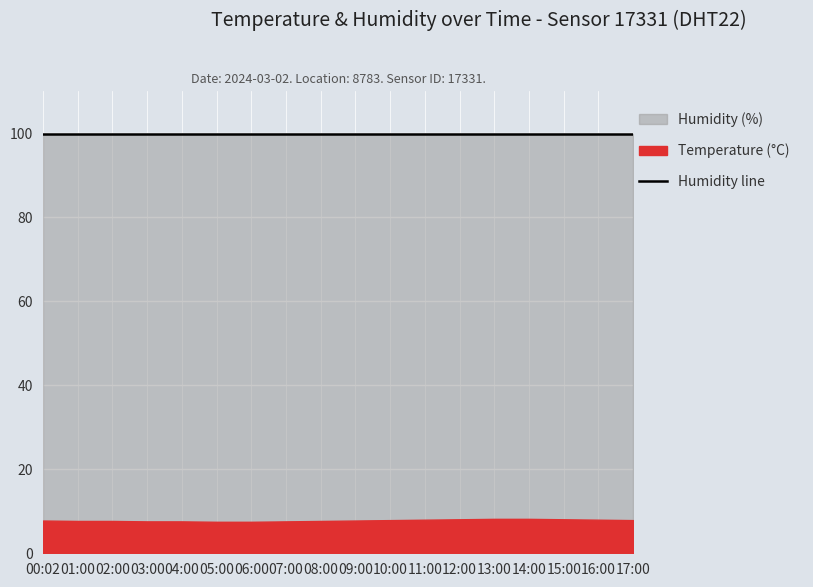

How many data points does each series have?

18